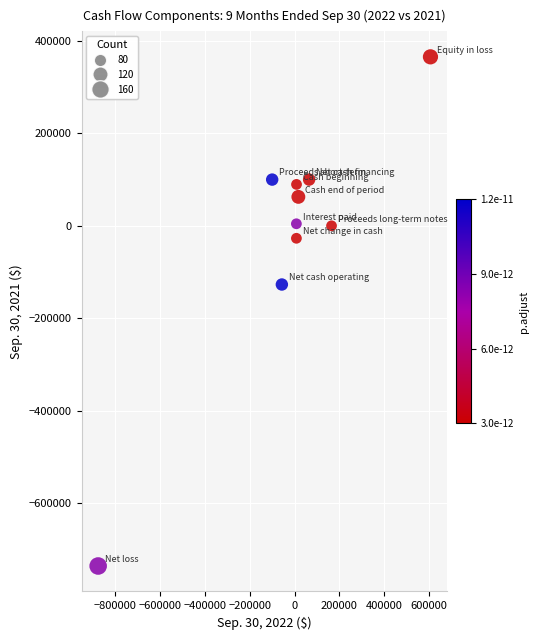

What Y value in the scatter plot is closest to -185177?

-126972